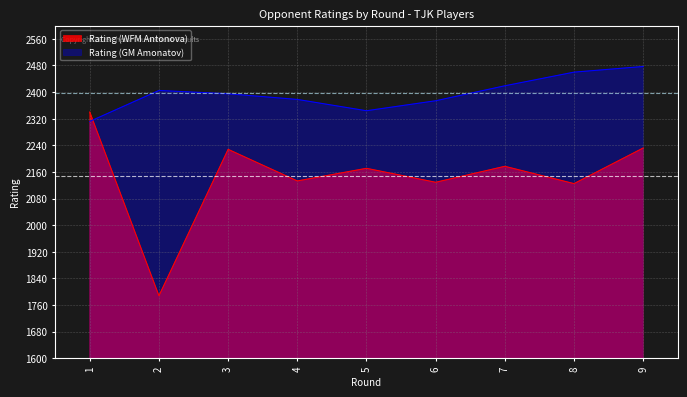

Rank the categories by Rating (WFM Antonova) value from highest to lowest.

1, 9, 3, 7, 5, 4, 6, 8, 2